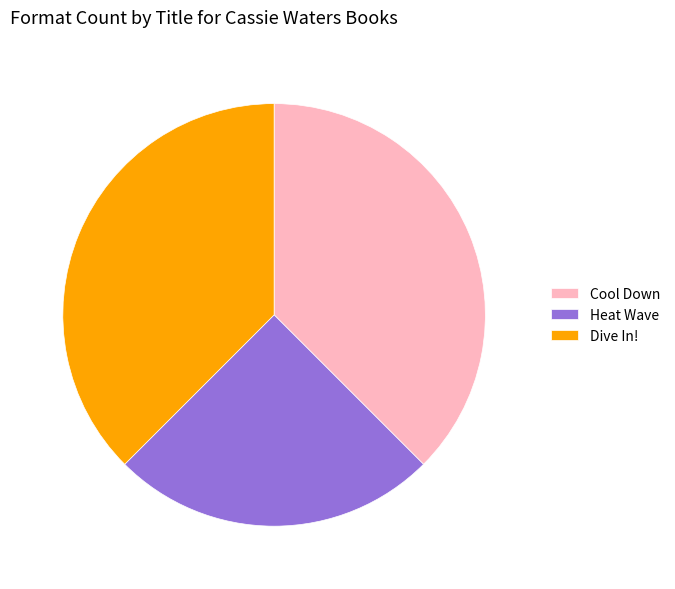

The Cool Down slice represents 52% of the pie. True or false?

False